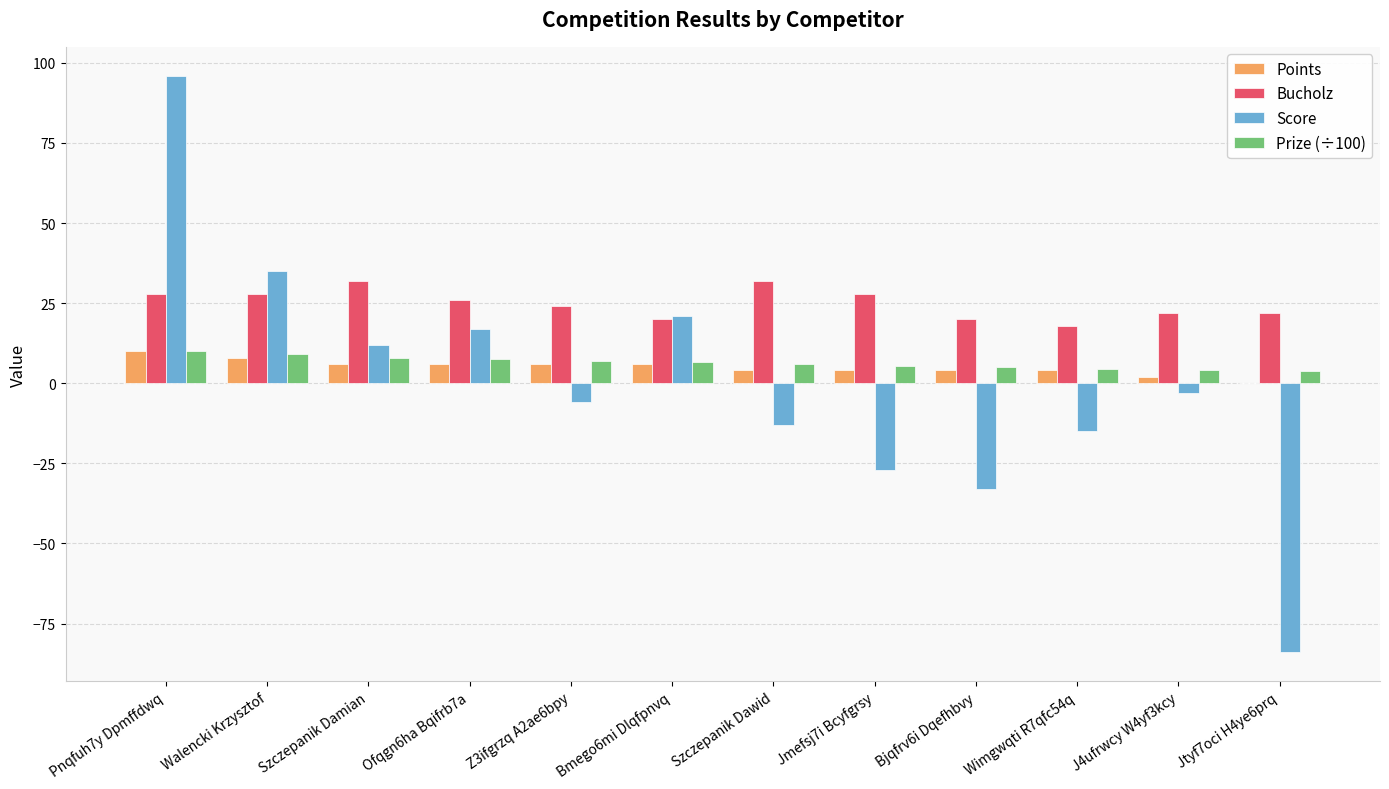

Between Pnqfuh7y Dpmffdwq and Szczepanik Dawid, which series saw the biggest shift?

Score